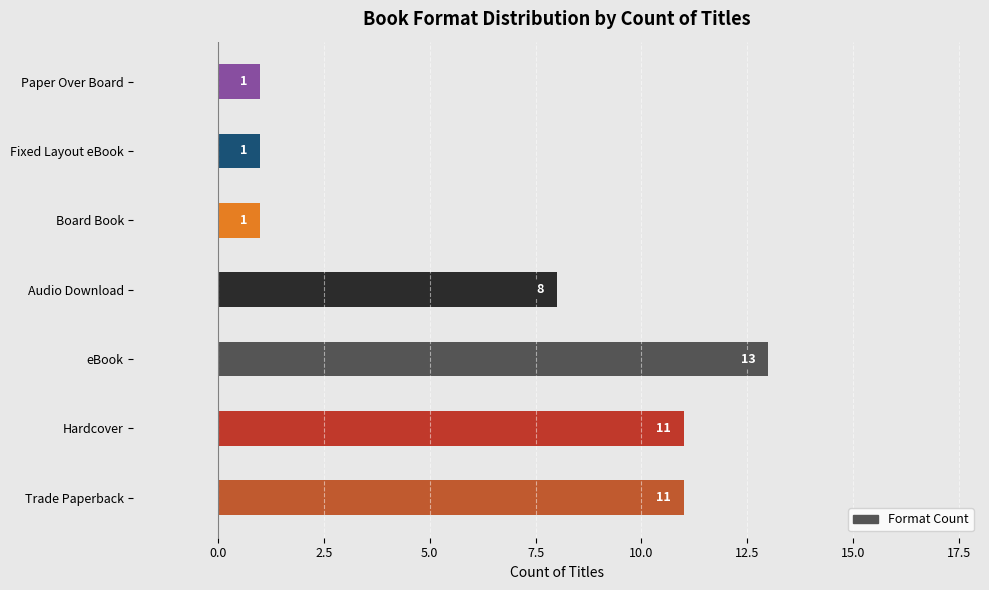

True or false: the data shows 17 at eBook.

False